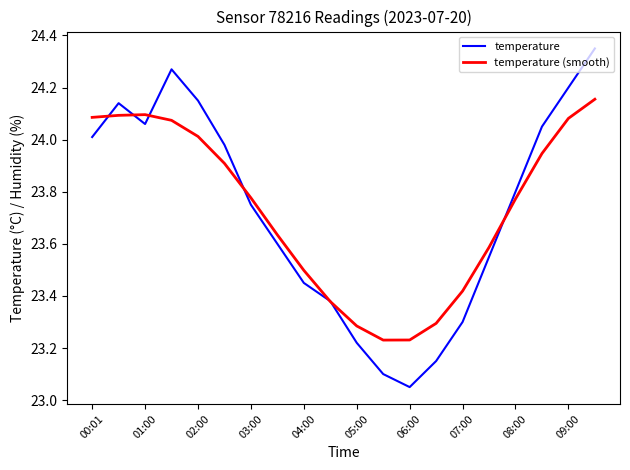

What are all the series names shown in the legend?

temperature, temperature (smooth)